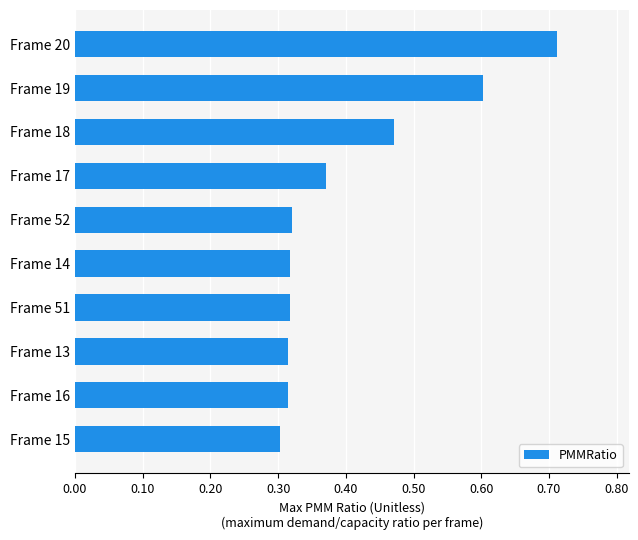

What is the sum of all values?

4.0